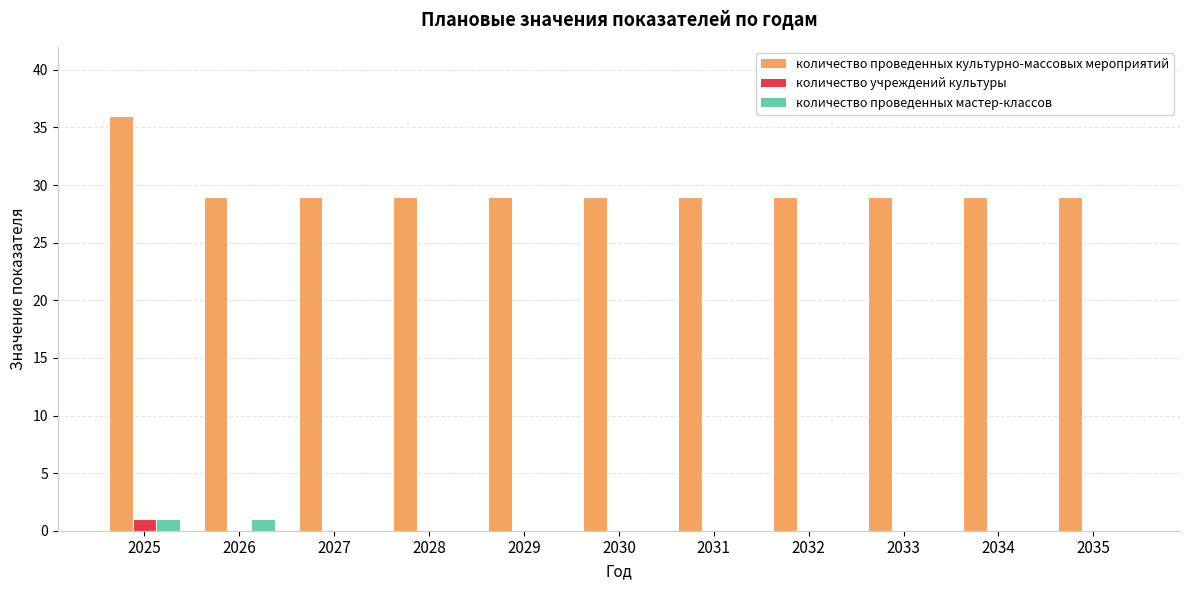

How many groups of bars are there?

11